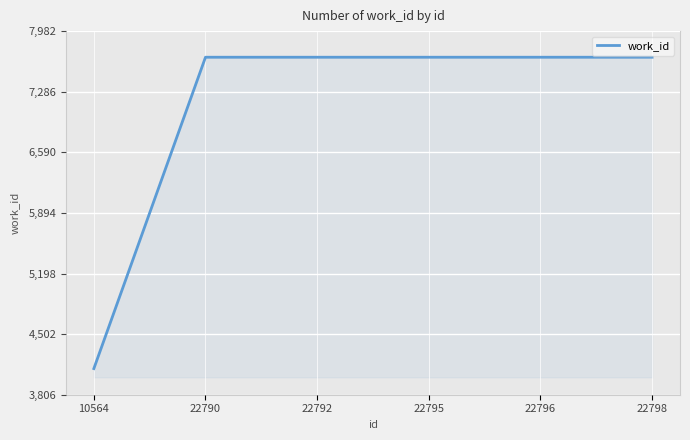

What is the ratio of the value at 22790 to the value at 22792?

1.0